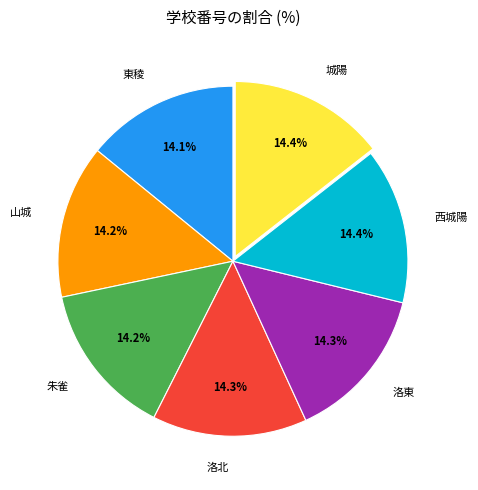

Is the sum of 城陽 and 洛北 greater than half?

No